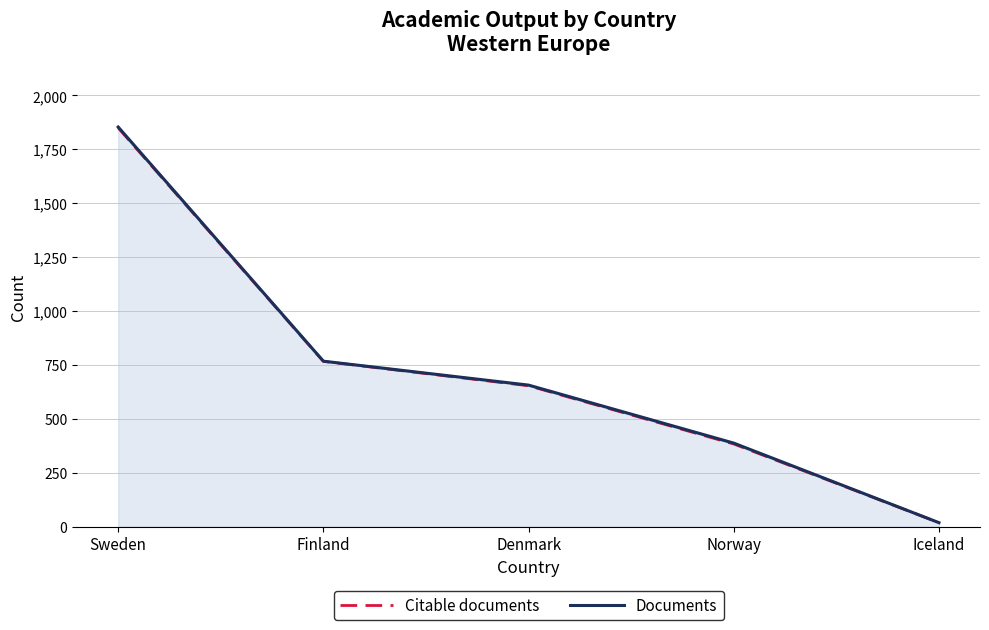

What are all the series names shown in the legend?

Citable documents, Documents